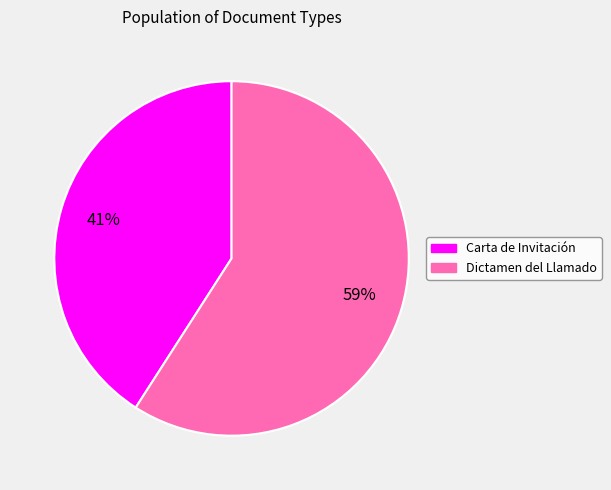

True or false: Dictamen del Llamado accounts for 59% of the total.

True